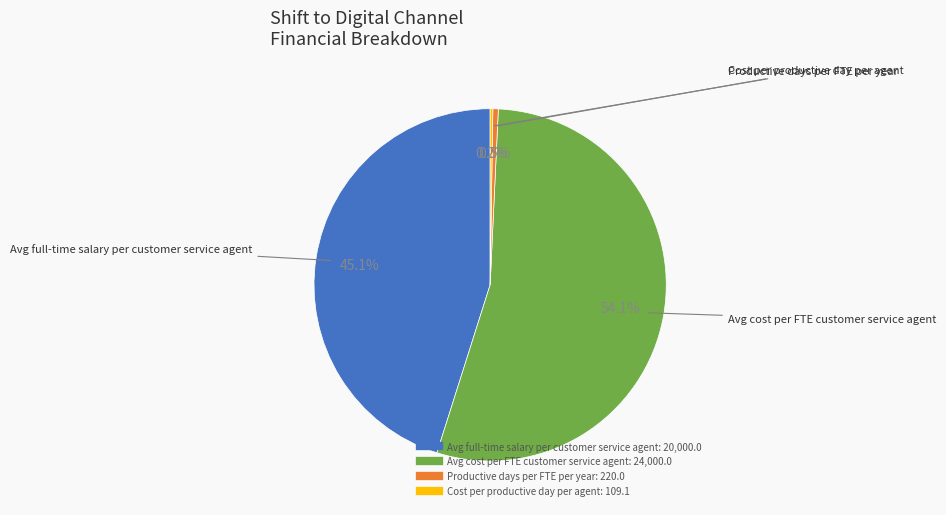

Is there a majority slice in this chart?

Yes